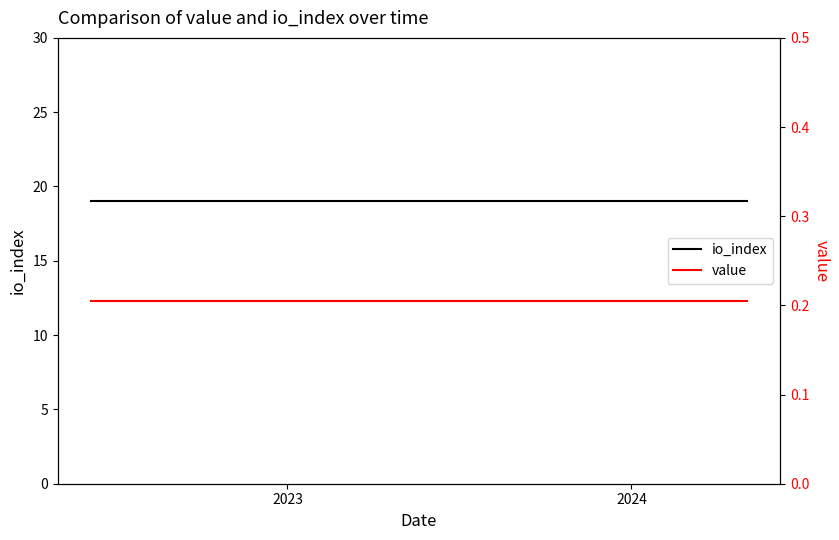

At how many categories does at least one series exceed 16?

24